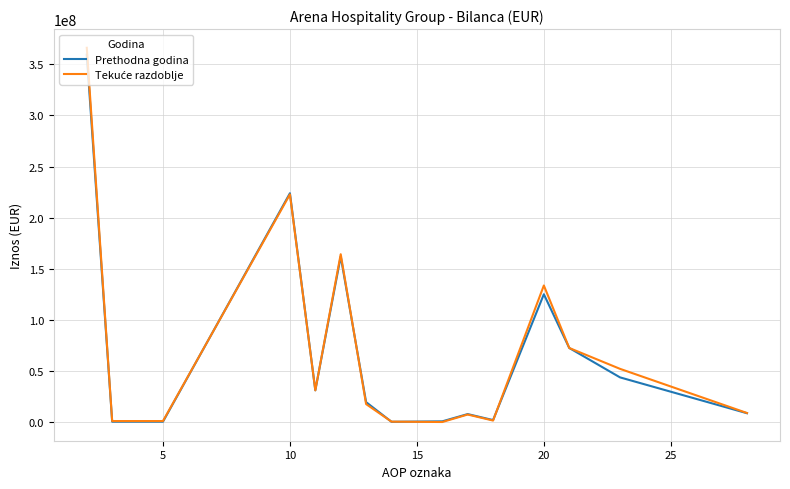

What is the maximum value for Prethodna godina?

359409149